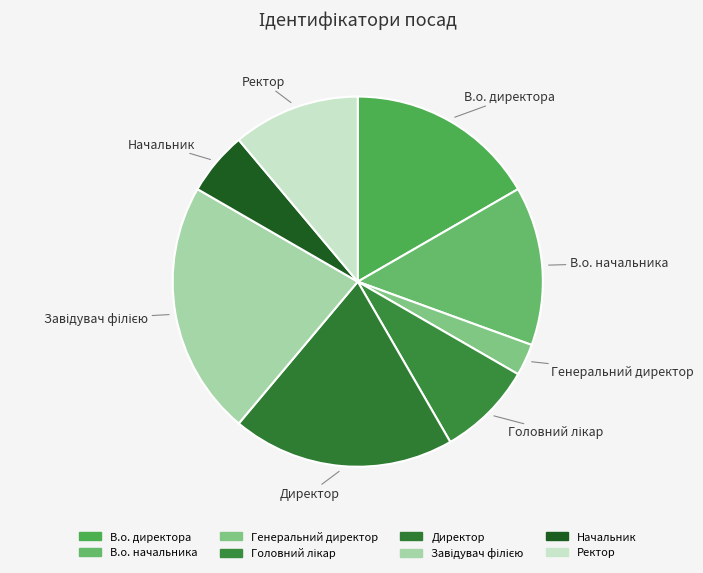

The Генеральний директор slice represents 3% of the pie. True or false?

True